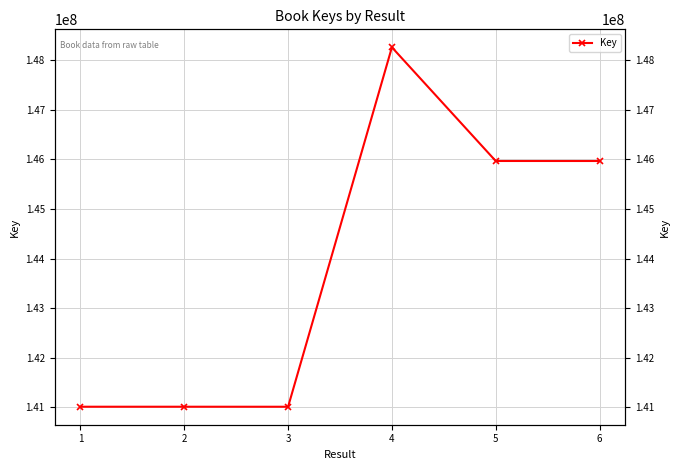

The value at 5 is 145964133. True or false?

True